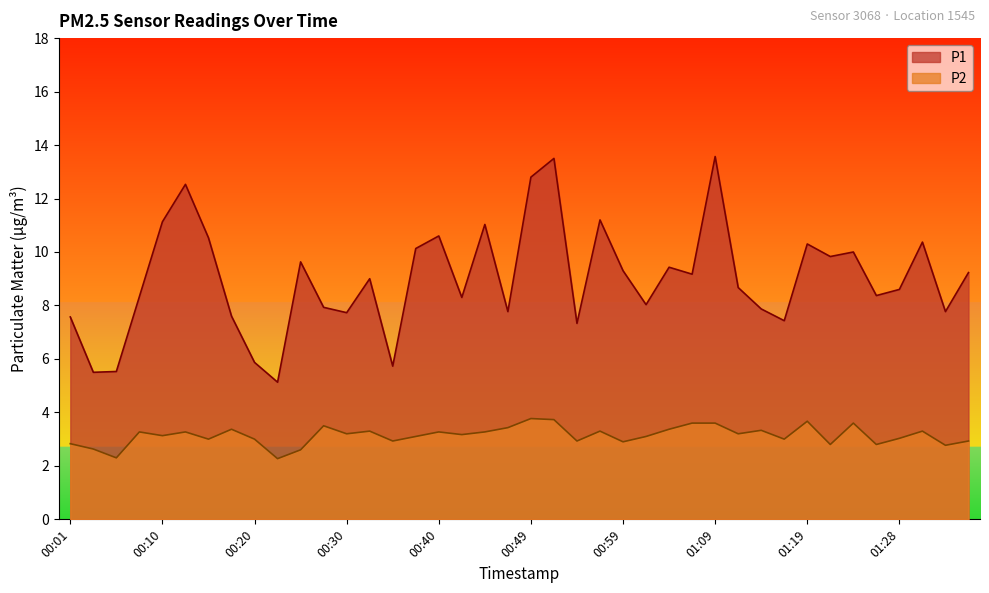

True or false: P1 has more than 2 points higher than both neighbors.

True